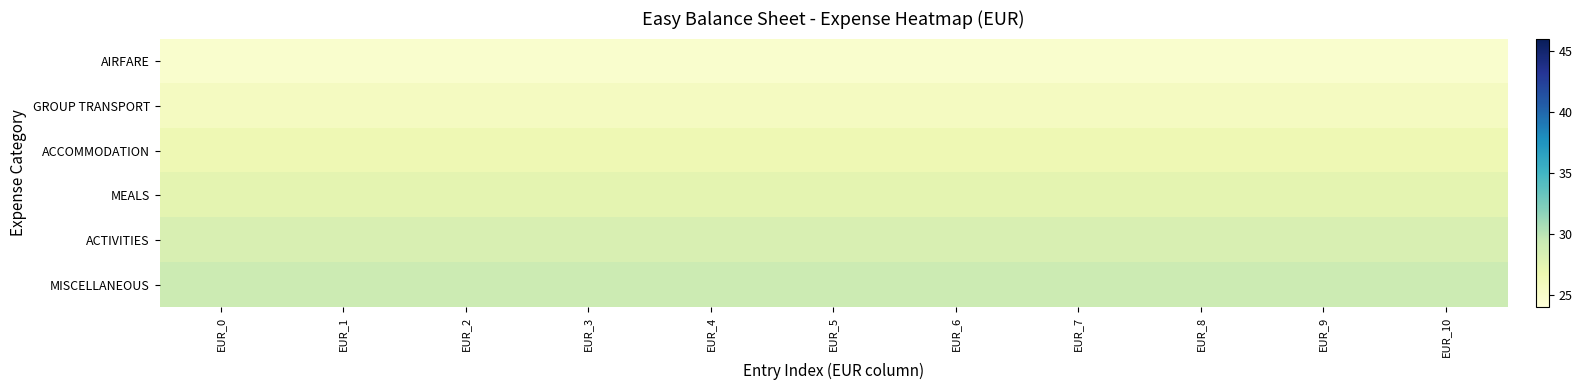

At how many categories does at least one series exceed 26?

11